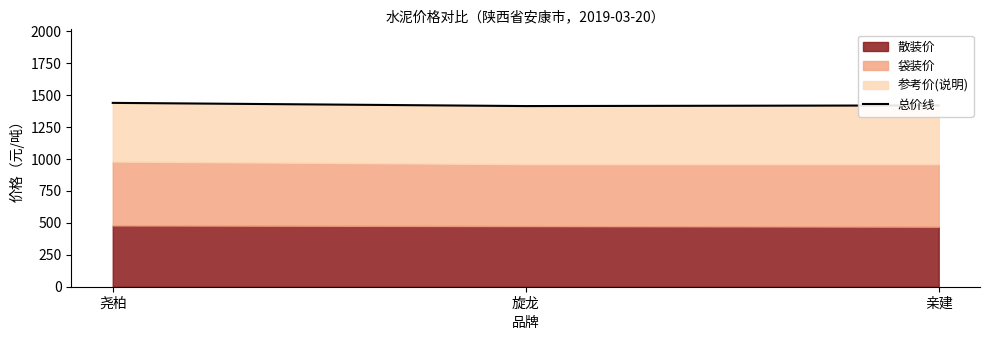

Reading left to right, transcribe all the data shown in this chart.

1440	1415	1420